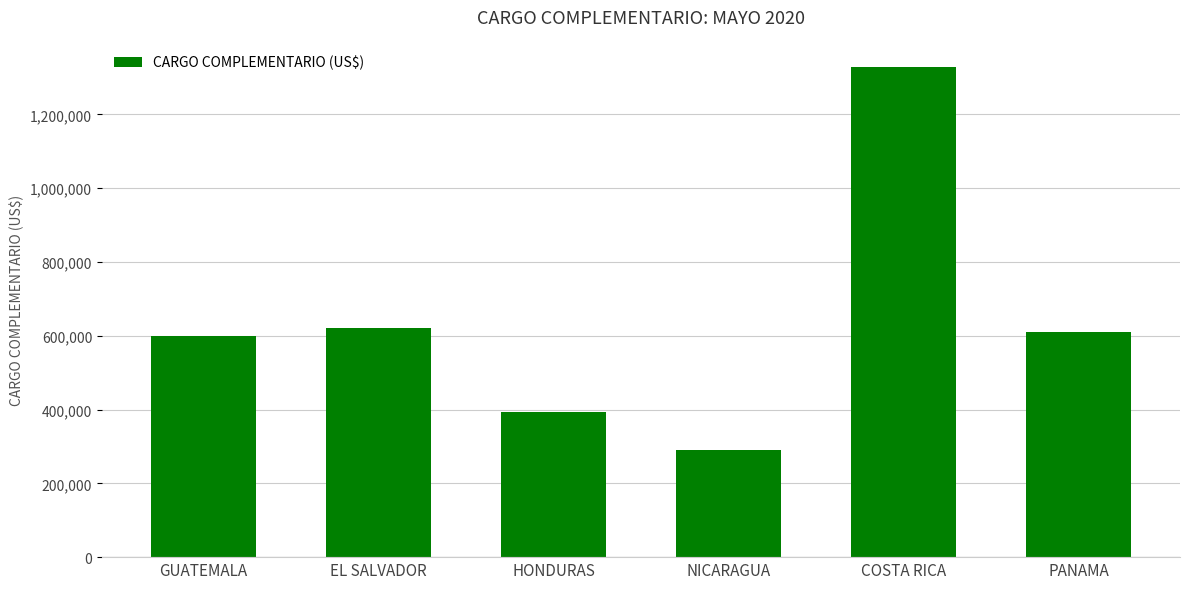

Reading left to right, list all the values displayed in this chart.

598554.1	622288.8	393244.0	289894.2	1328401.4	610230.7